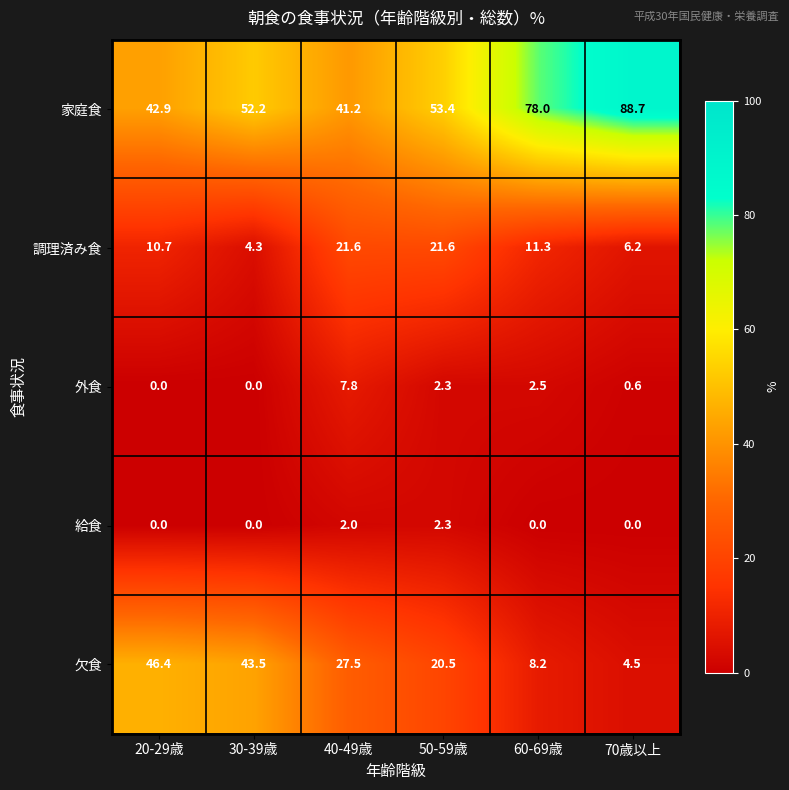

The value of 調理済み食 at 70歳以上 is 6.2. True or false?

True